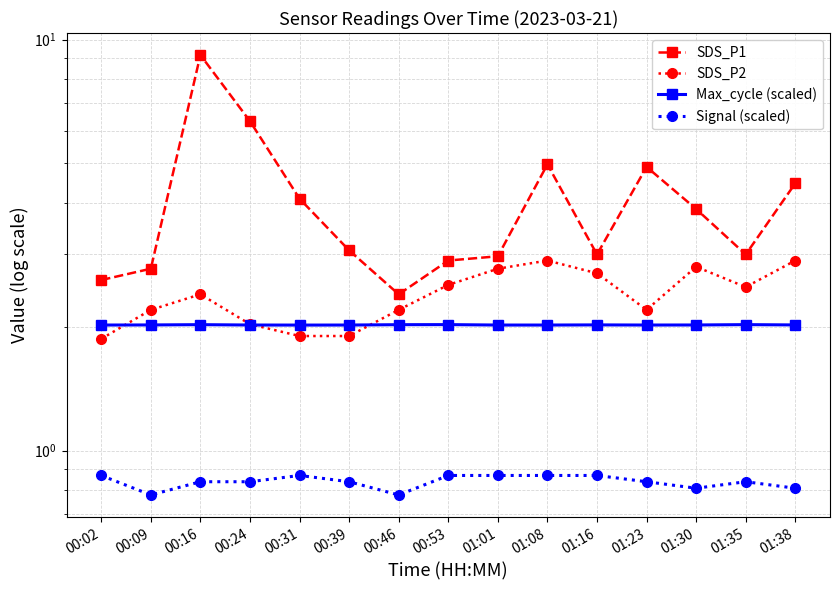

True or false: SDS_P1 and Max_cycle (scaled) intersect in this chart.

False